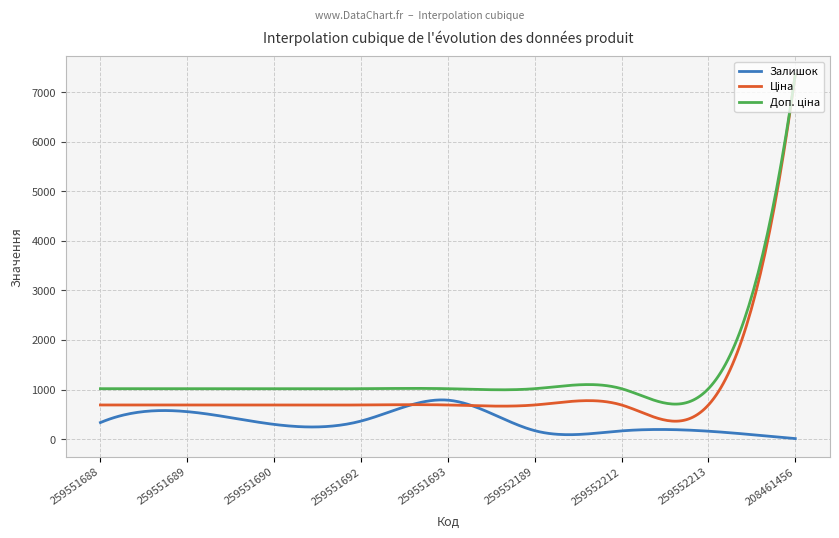

What is the maximum value shown in the chart?

7351.2